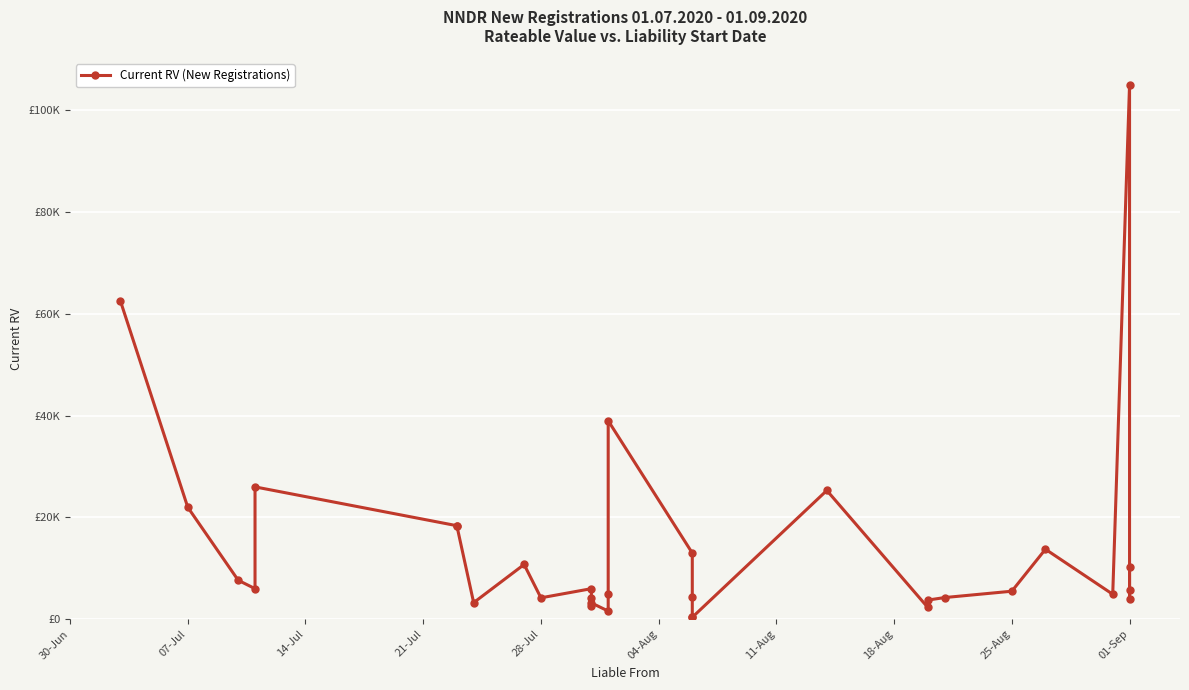

At which label does the data first exceed 5700?

30-Jun